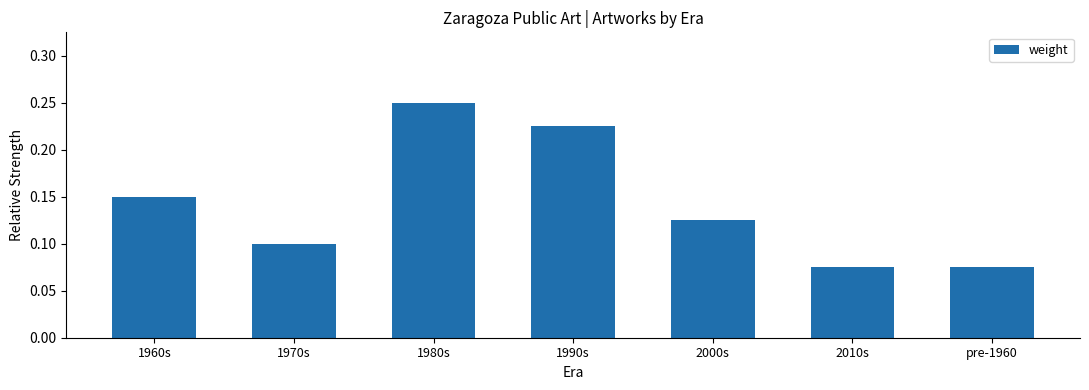

True or false: the data shows 0.1 at 2010s.

True